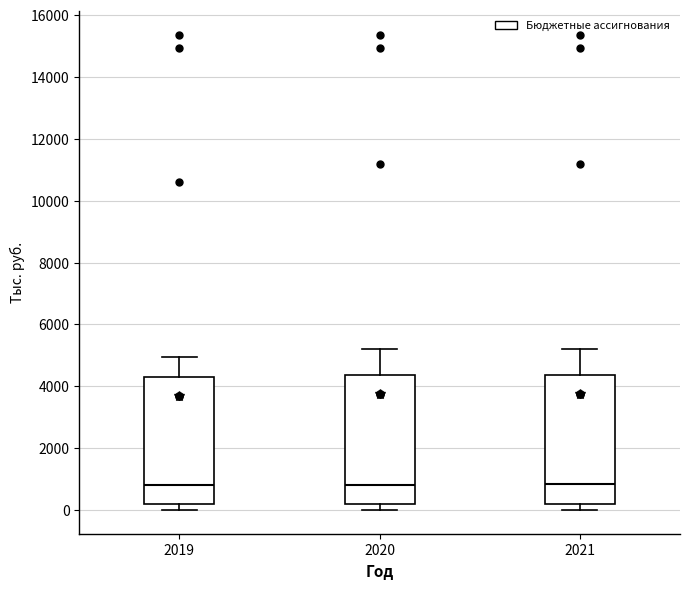

Reading left to right, read every box against the y-axis: the position of its median line, the range the box covers, and the ends of its whiskers. The values are not printed on the chart, so give them approximately, as read against the axis.

2019: median 800, box 200 to 4200, whiskers 0 to 5000
2020: median 800, box 200 to 4400, whiskers 0 to 5200
2021: median 800, box 200 to 4400, whiskers 0 to 5200